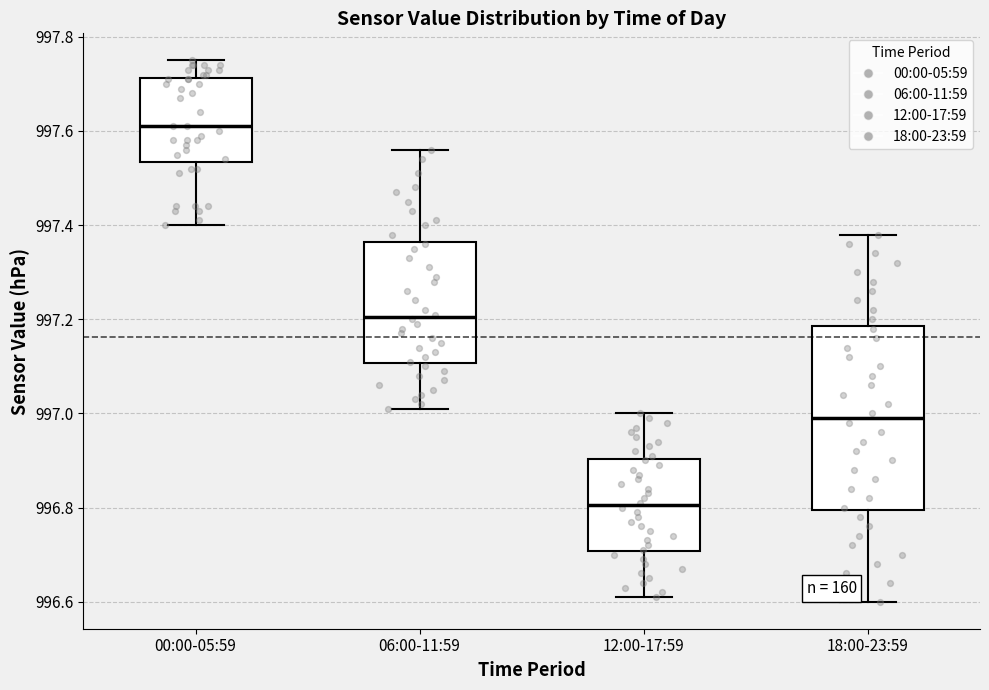

Reading left to right, transcribe this box plot: for each box, give where its median line is, the range the box spans, and where its two whiskers end, as read against the y-axis. The values are not printed on the chart, so give them approximately, as read against the axis.

00:00-05:59: median 997.62, box 997.54 to 997.72, whiskers 997.40 to 997.76
06:00-11:59: median 997.20, box 997.10 to 997.36, whiskers 997.02 to 997.56
12:00-17:59: median 996.80, box 996.70 to 996.90, whiskers 996.62 to 997.00
18:00-23:59: median 997.00, box 996.80 to 997.18, whiskers 996.60 to 997.38